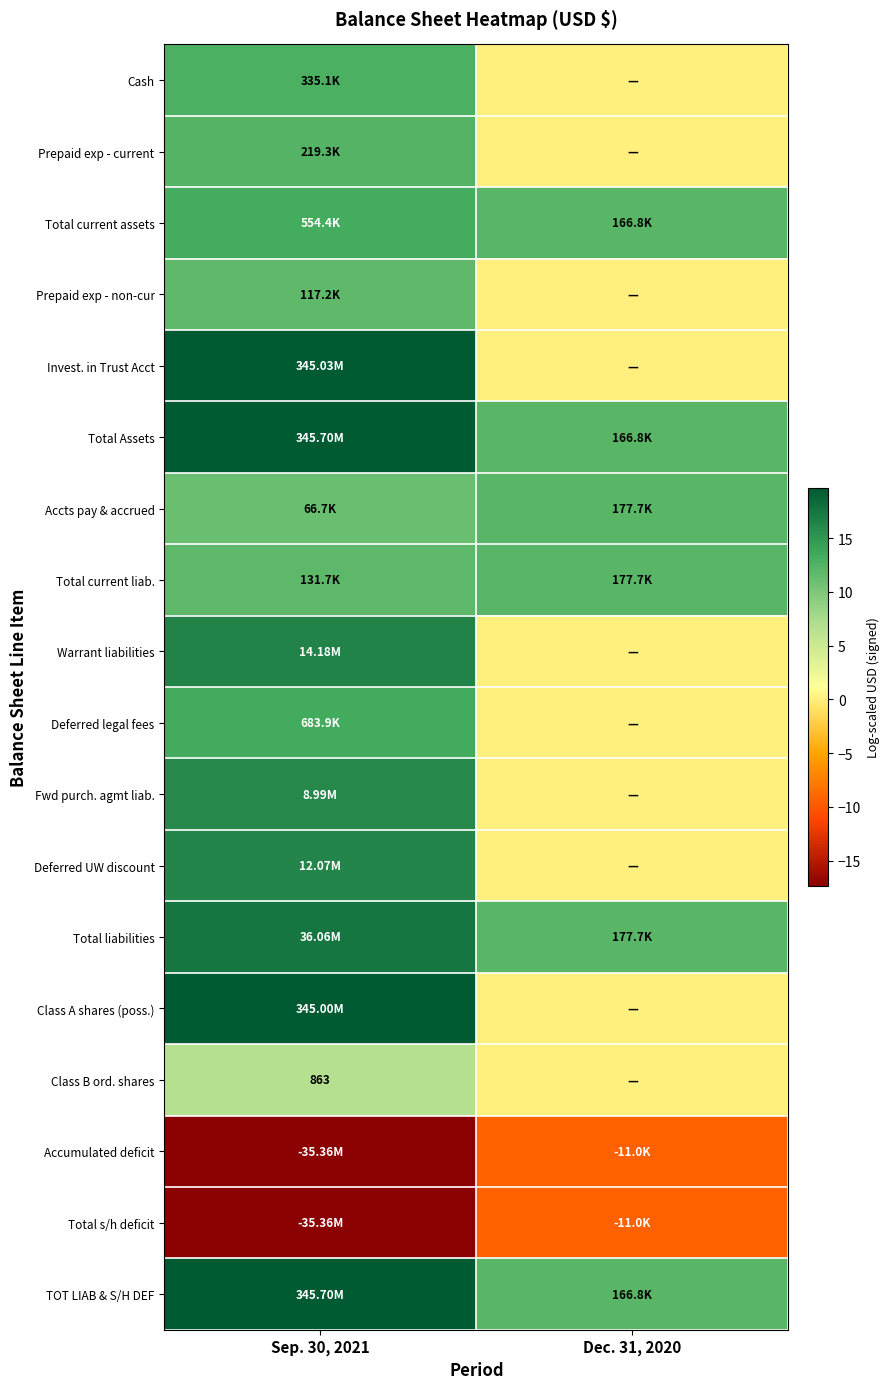

Count the number of categories in the chart.

2